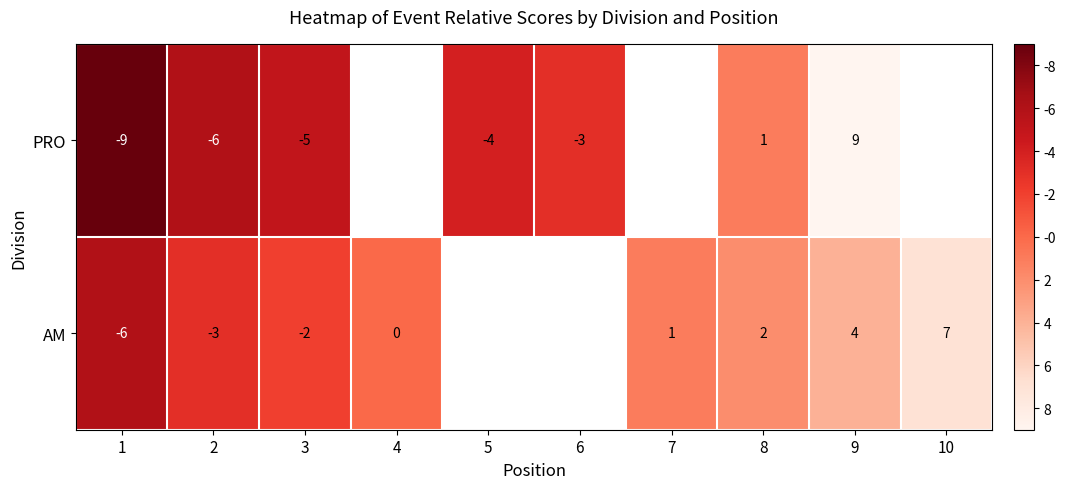

The value of AM at 3 is -2. True or false?

True